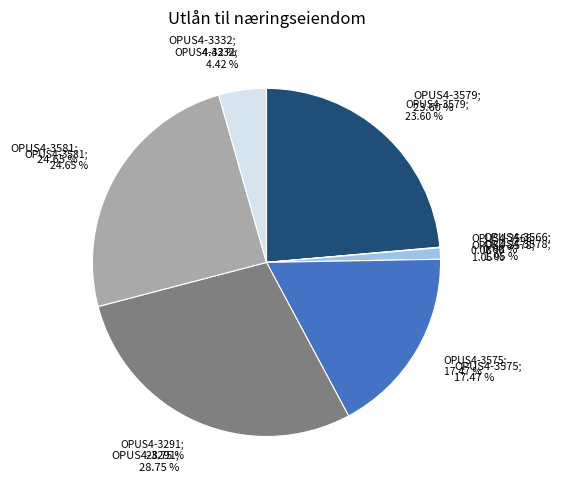

True or false: OPUS4-3332 accounts for 4% of the total.

True